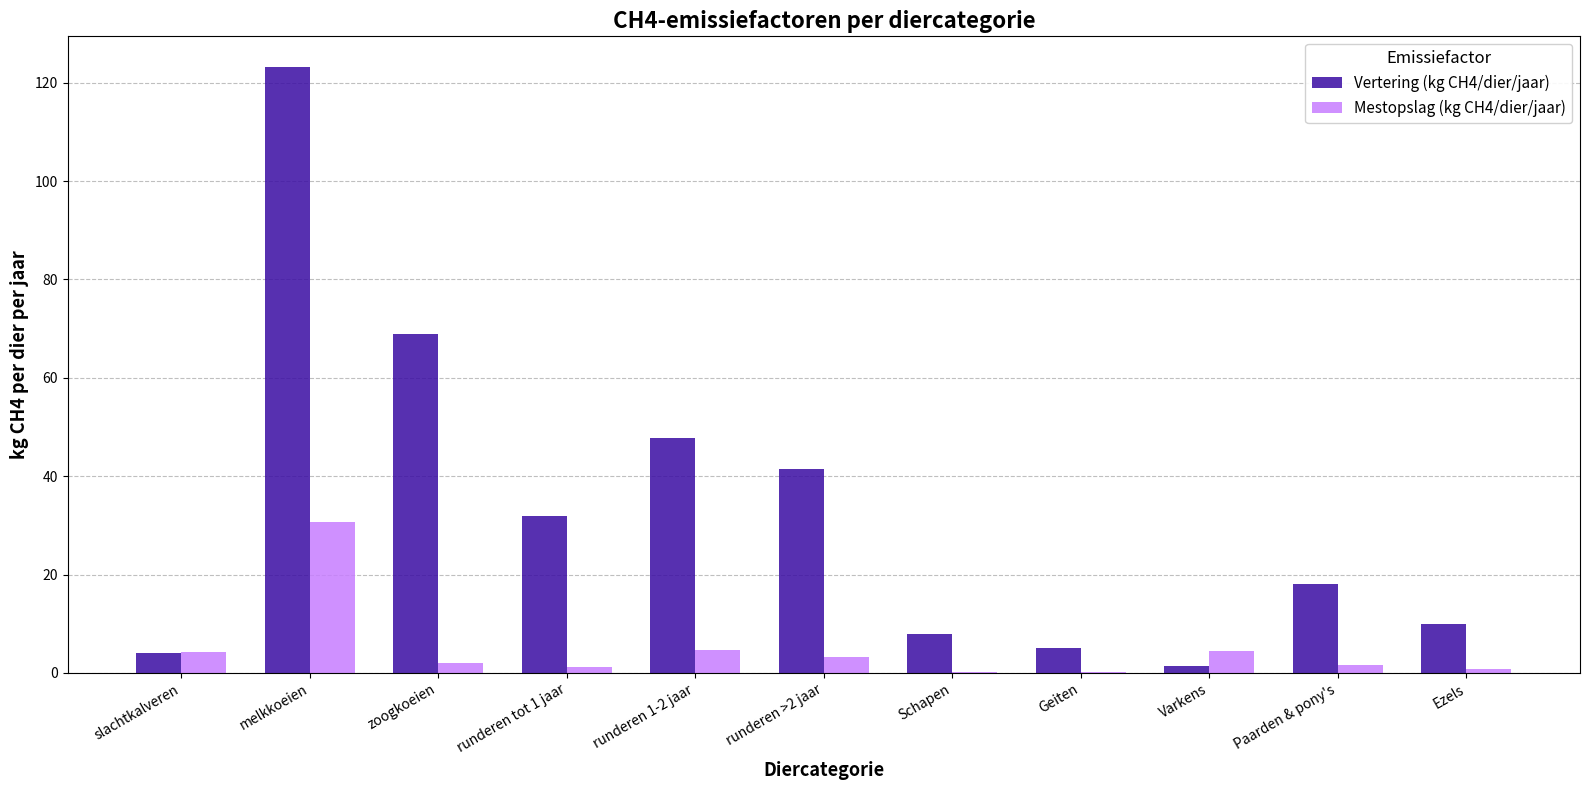

Which category has the highest value in the Vertering (kg CH4/dier/jaar) series?

melkkoeien